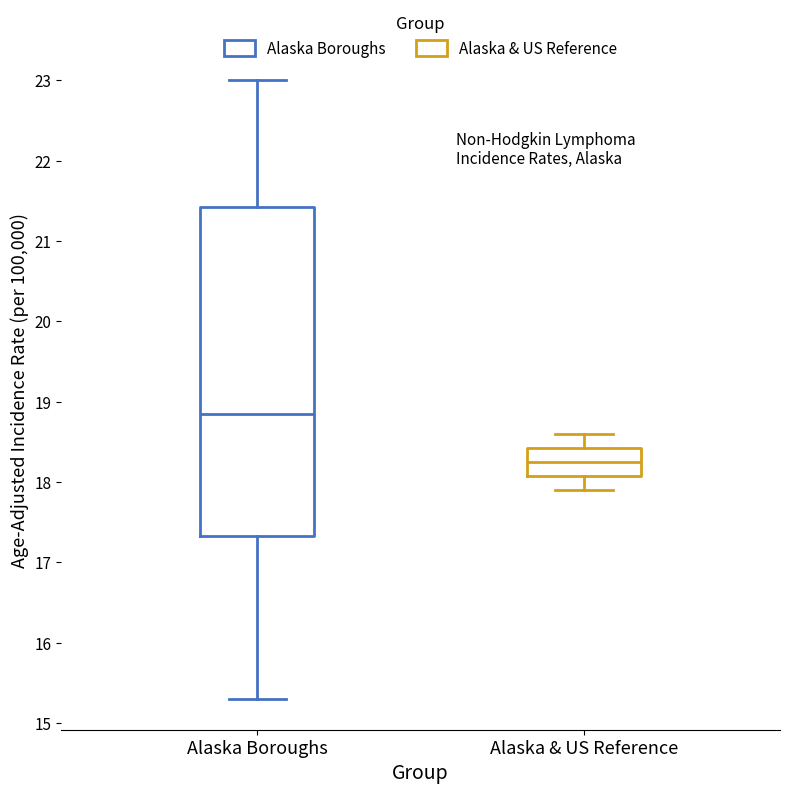

Which box's median line is the lowest?

Alaska & US Reference